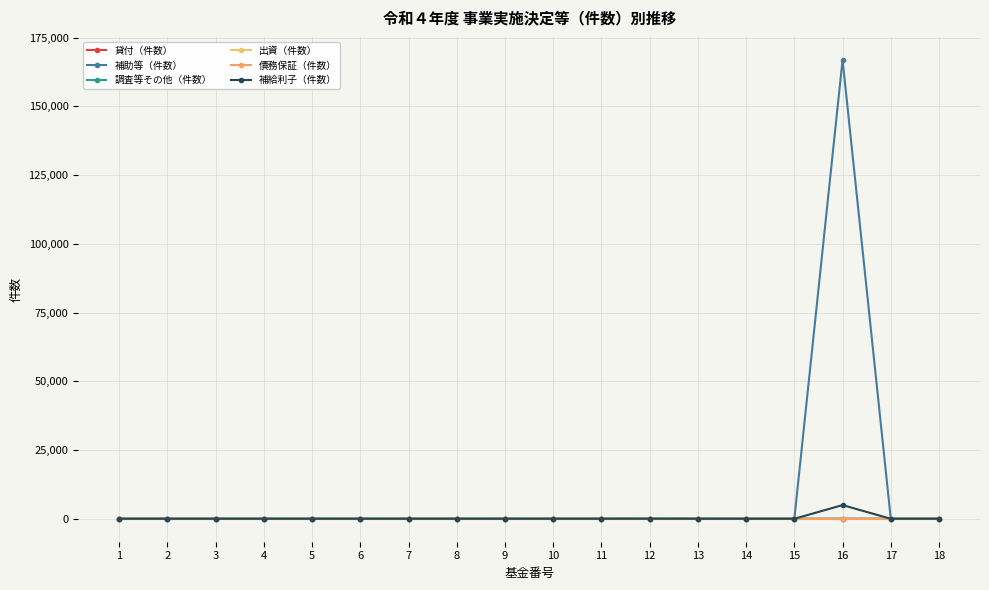

Is this an area chart (filled region under the line)?

No